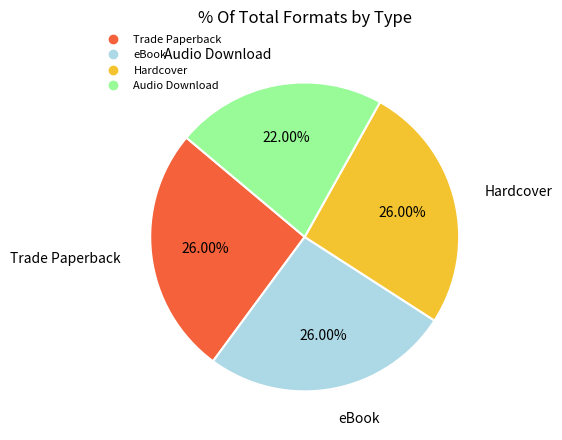

Which slice is the smallest?

Audio Download